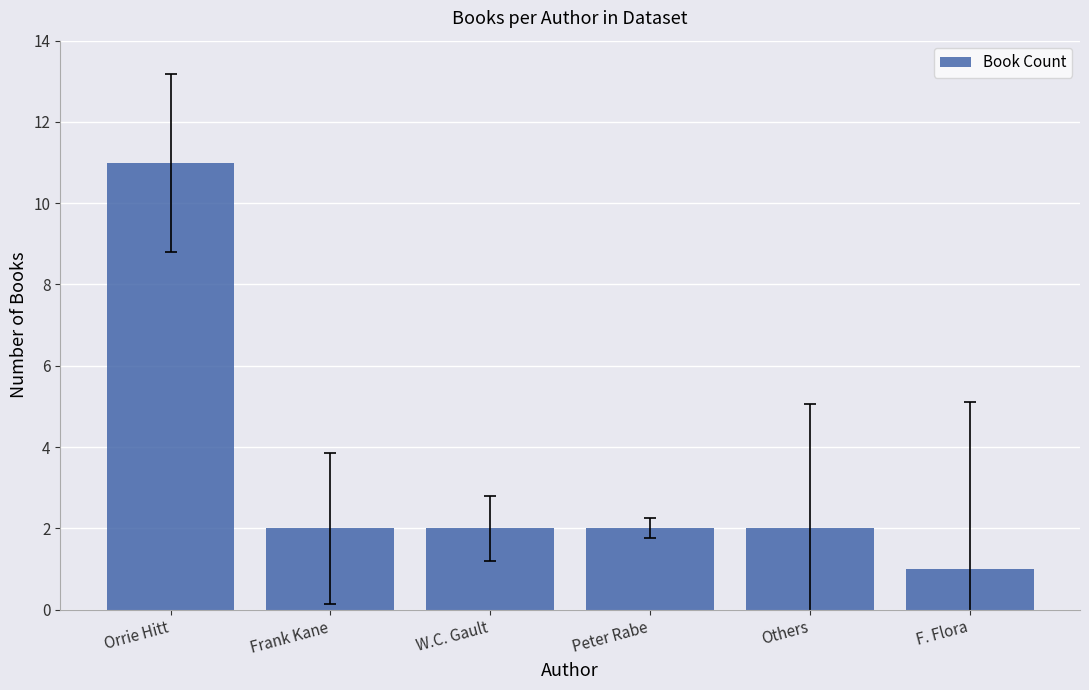

Are the bars horizontal?

No